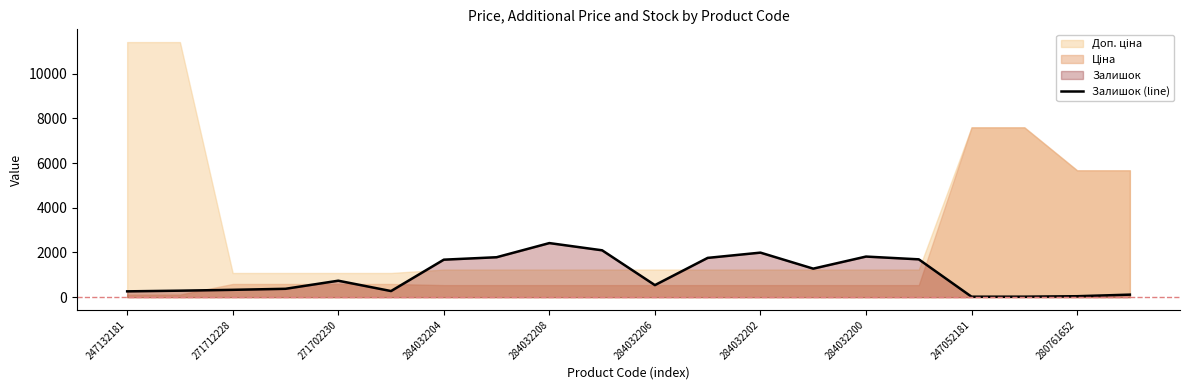

How many values are below 736?

10